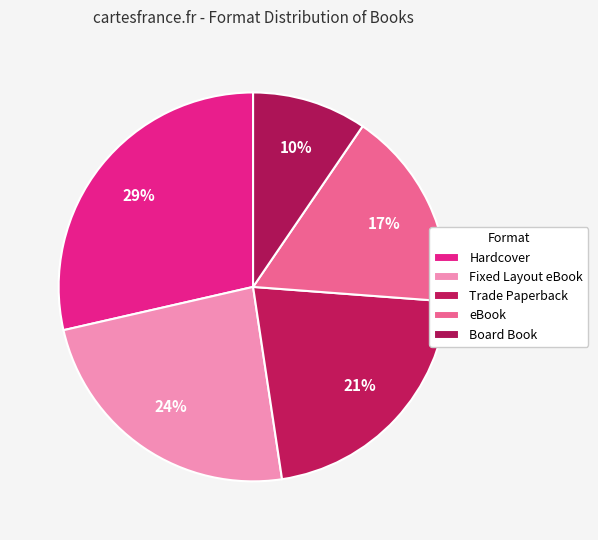

To the nearest percent, what is the average slice percentage?

20%